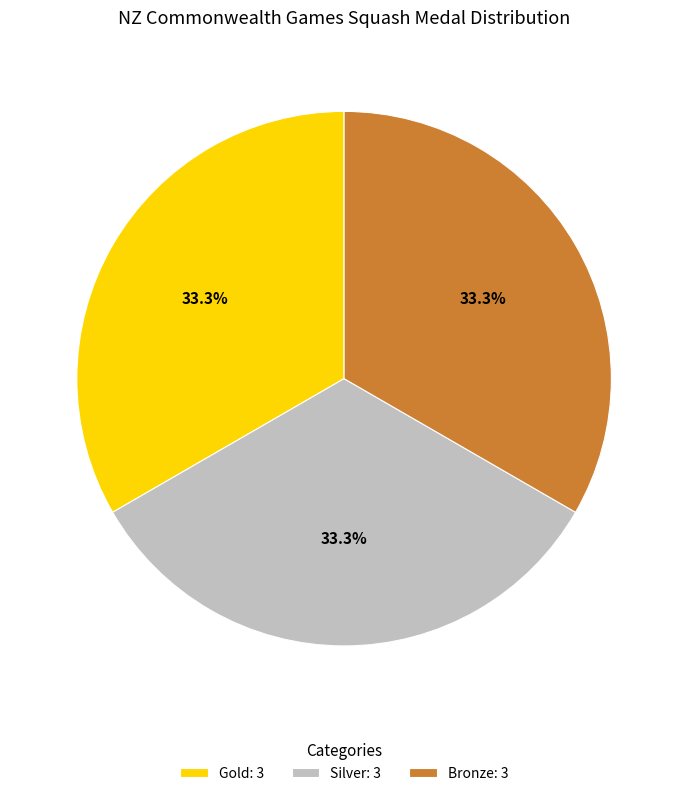

Is Gold: 3 the majority of the pie?

No